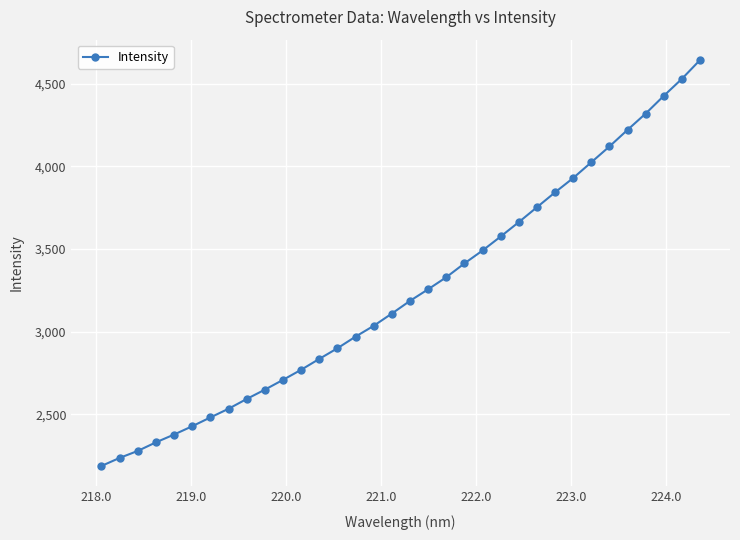

What is the average value?

3240.0